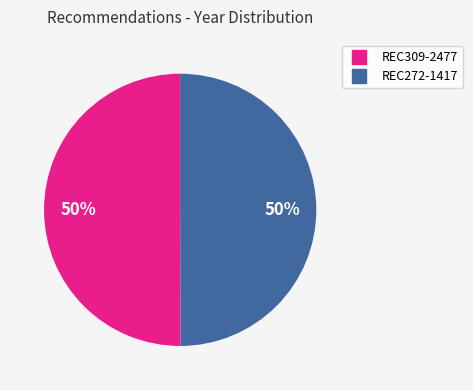

To the nearest percent, what is the average slice percentage?

50%